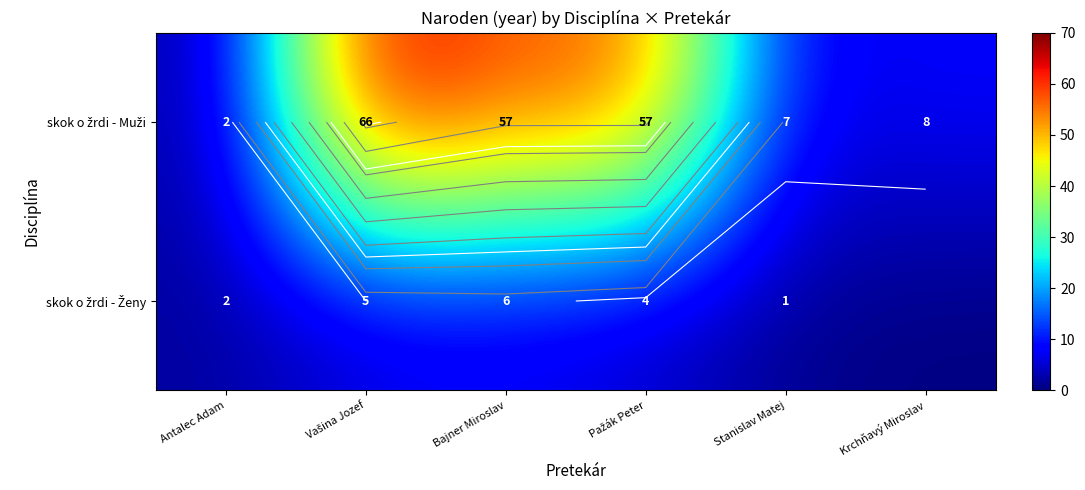

True or false: skok o žrdi - Muži has a value of 57 at Bajner Miroslav.

True